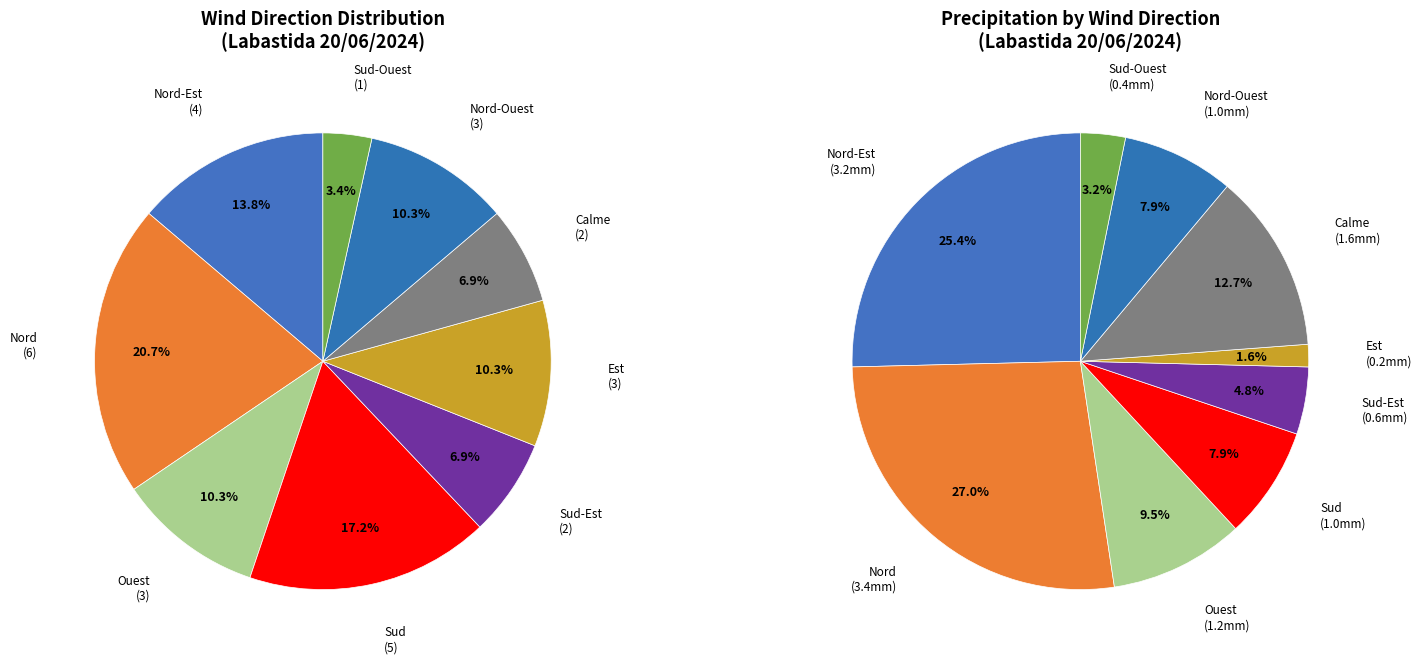

To the nearest percent, what is the average slice percentage?

11%